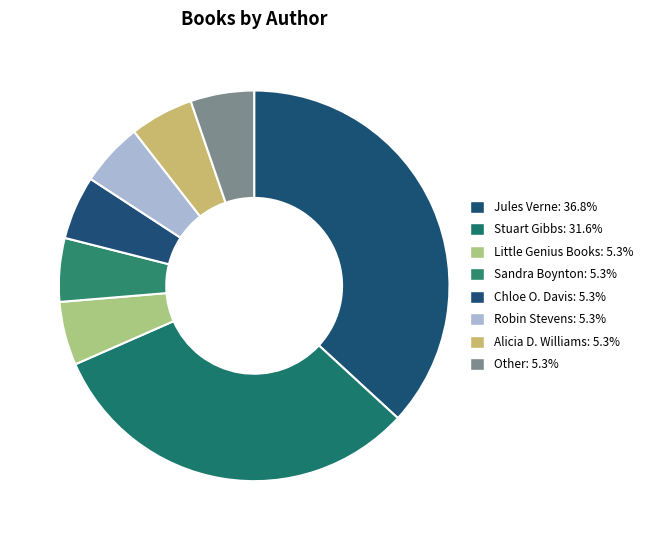

Is there any slice that represents more than half of the pie?

No